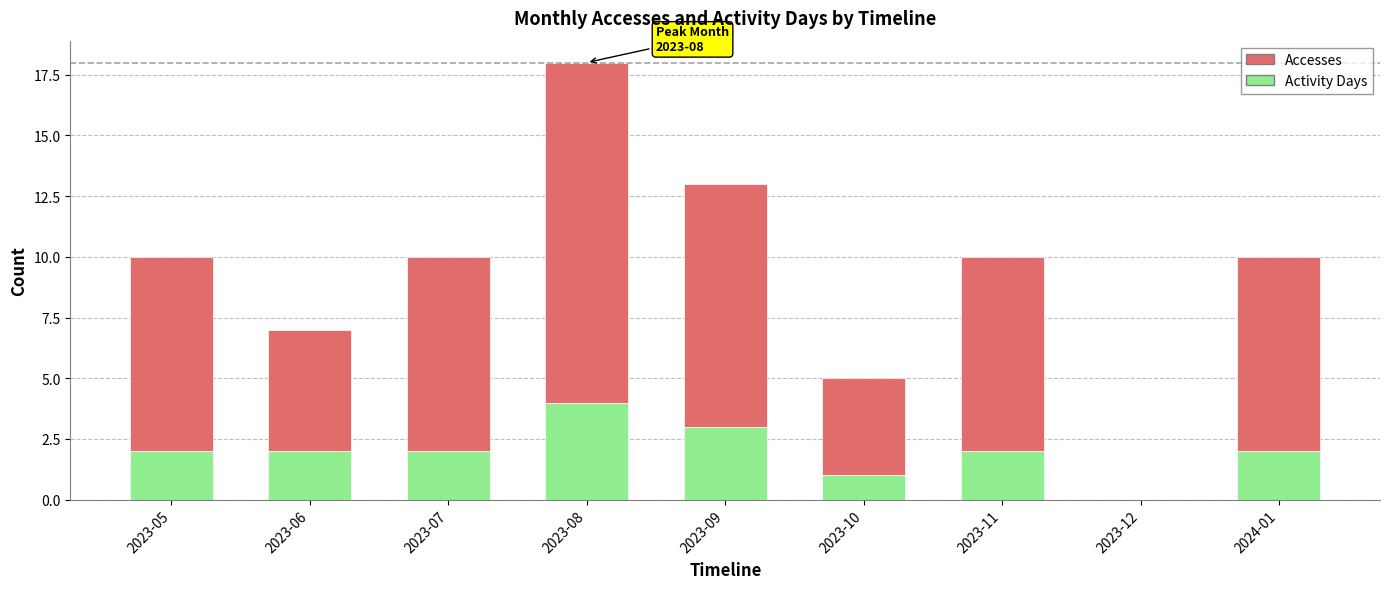

At which category is the sum across all series the highest?

2023-08